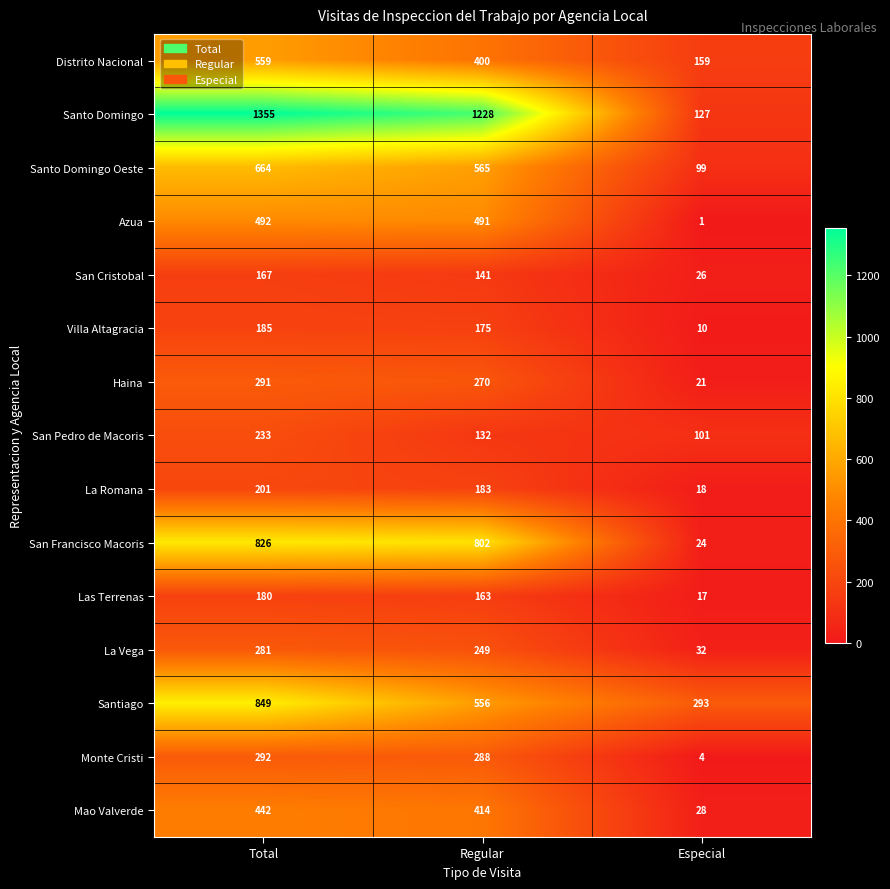

What is the difference between the maximum and minimum values in the Azua series?

491